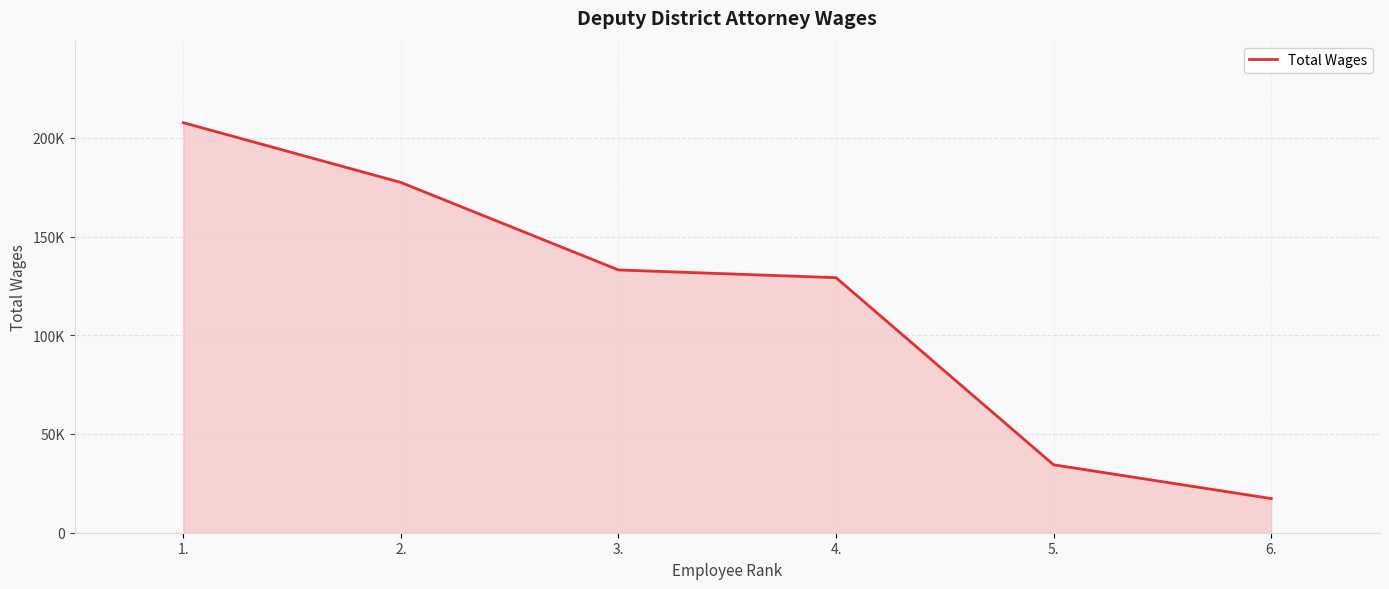

Does the chart have visible grid lines?

Yes